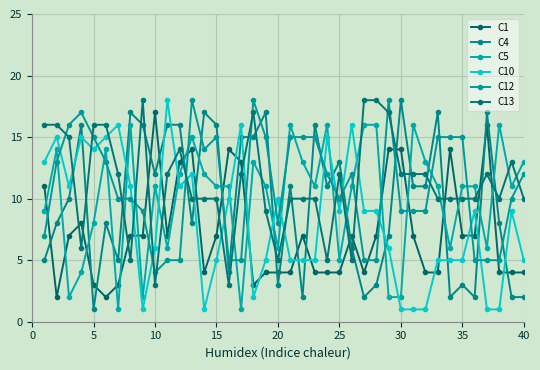

Which series has the largest total across all categories?

C13